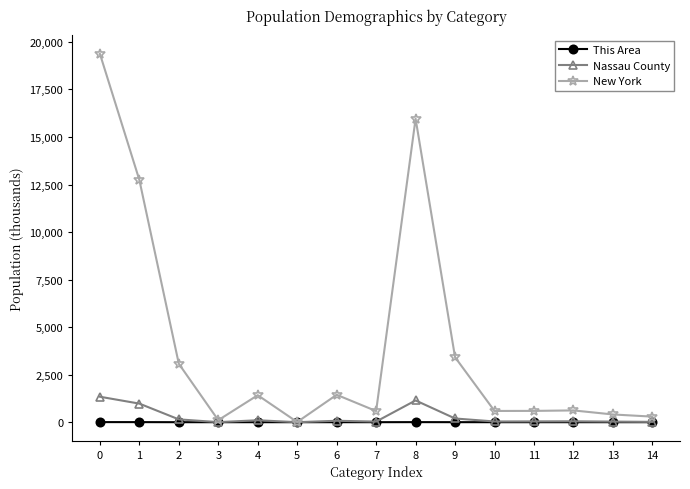

Which series has the largest total across all categories?

New York